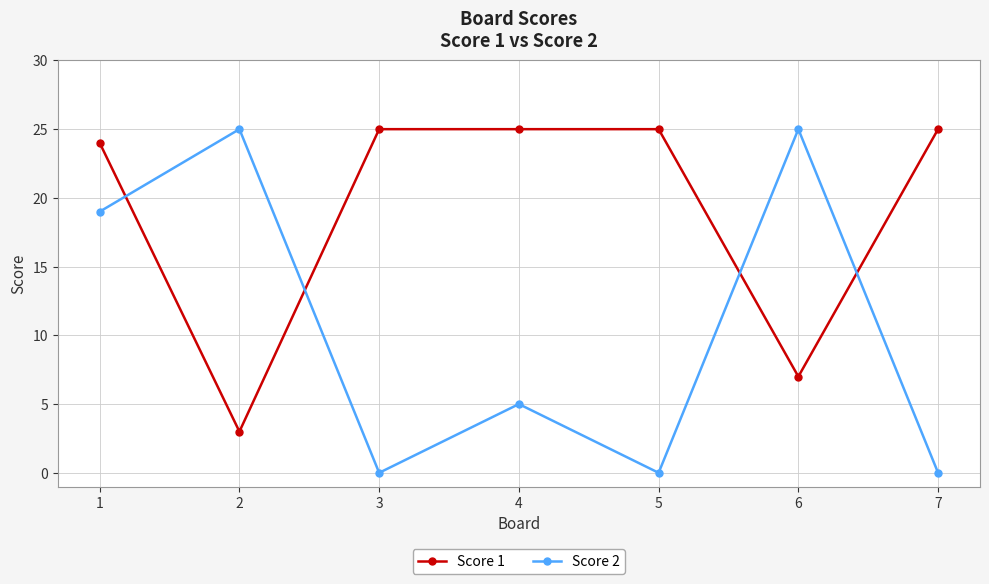

What is the difference between the maximum and minimum values in the Score 2 series?

25